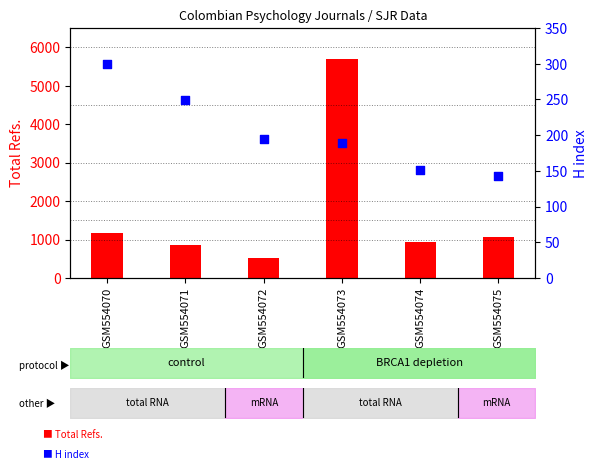

At how many categories does at least one series exceed 5110?

1